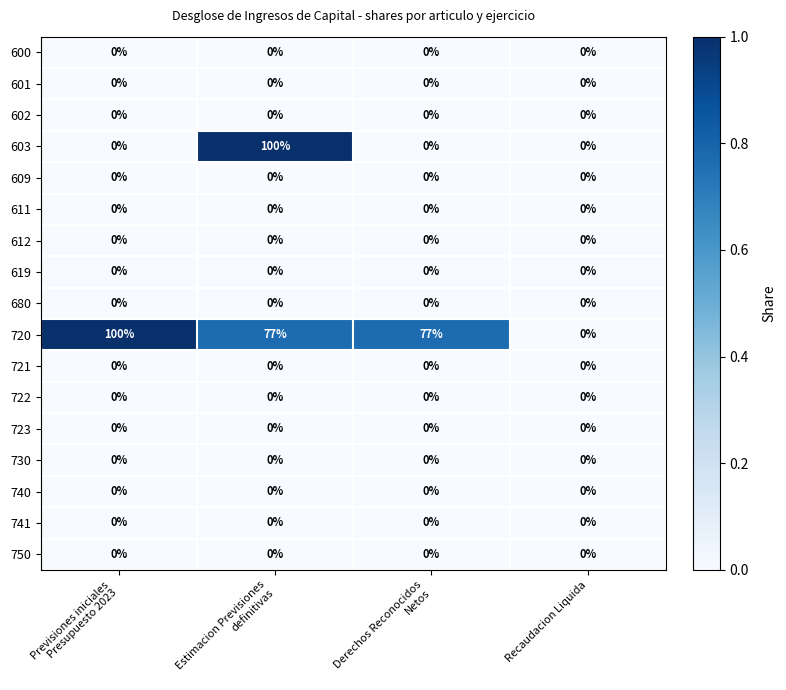

Which category has the lowest value in the 720 series?

Recaudacion Liquida